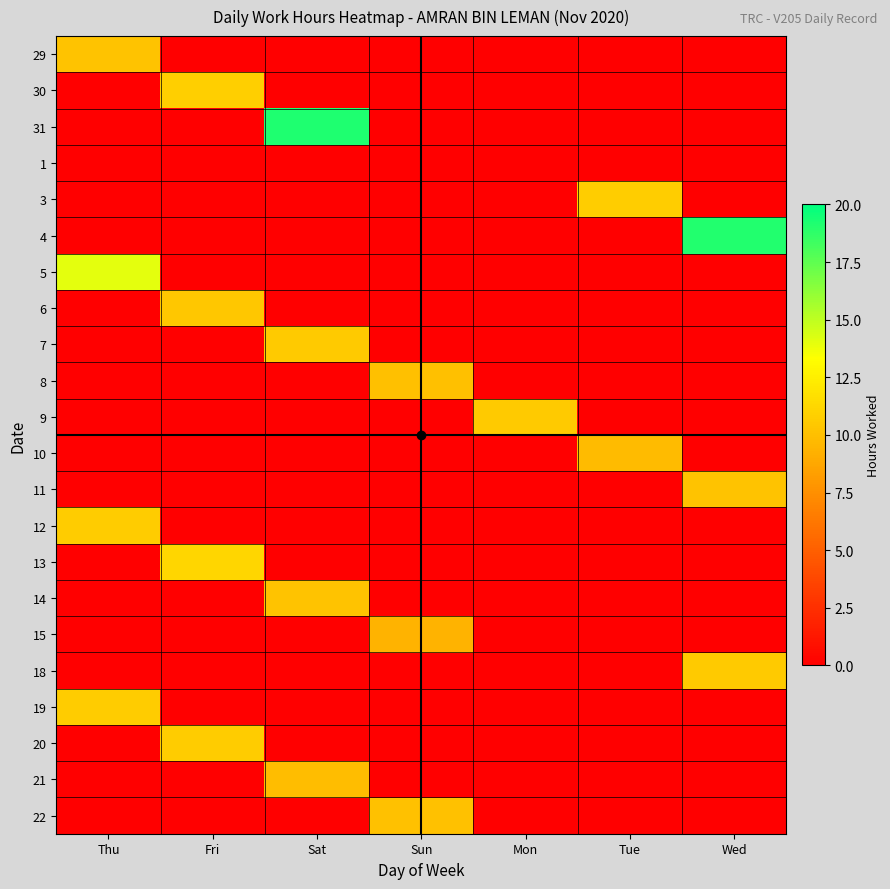

Which has a higher value, Sun or Wed?

Sun